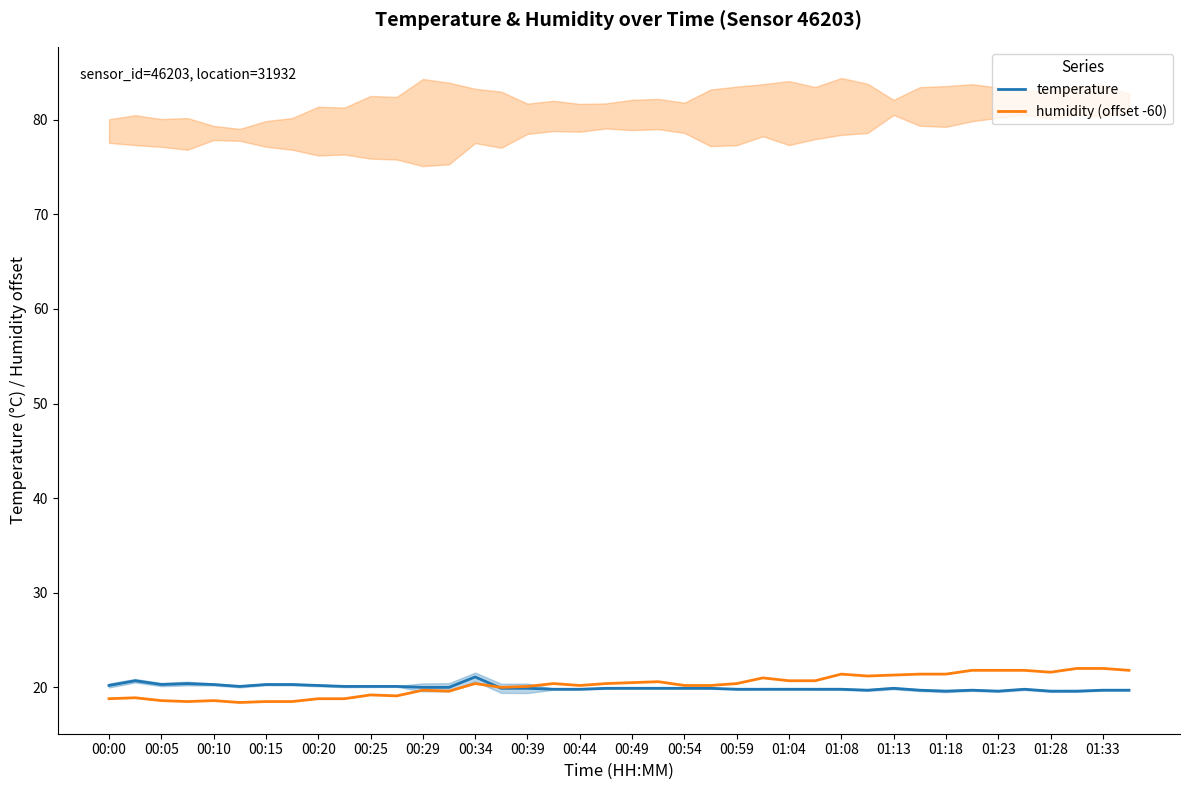

What are all the series names shown in the legend?

temperature, humidity (offset -60)